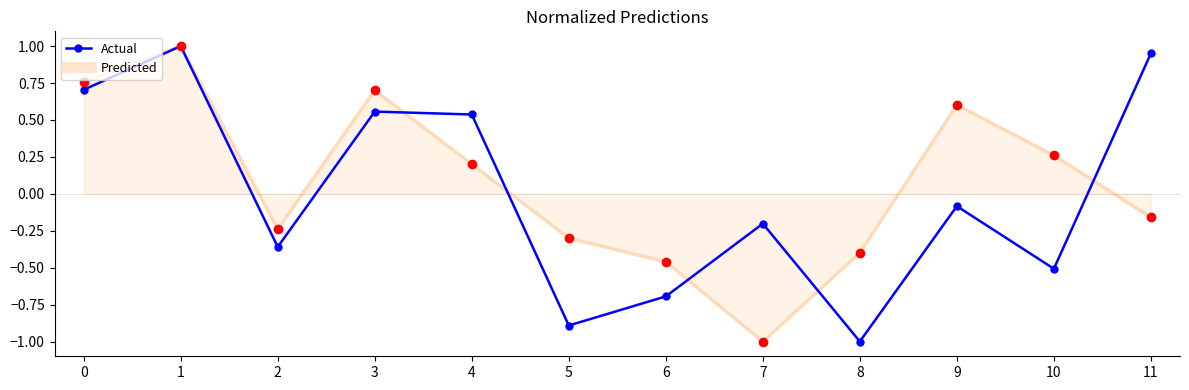

What is the approximate value of Actual at 8?

-1.0